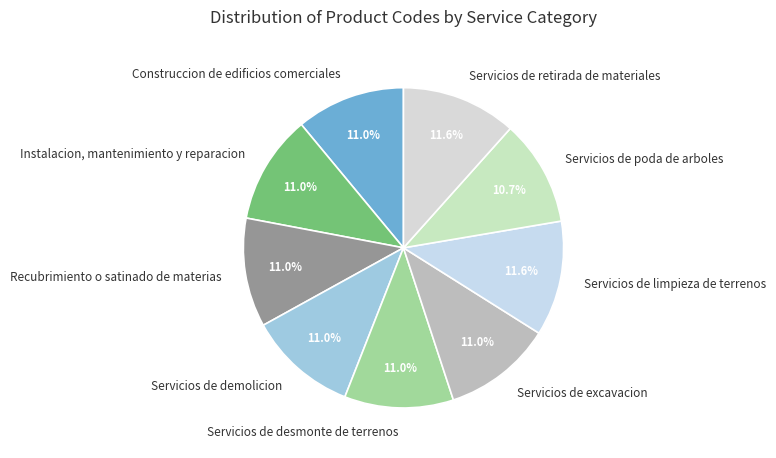

To the nearest percent, what is the average slice percentage?

11%